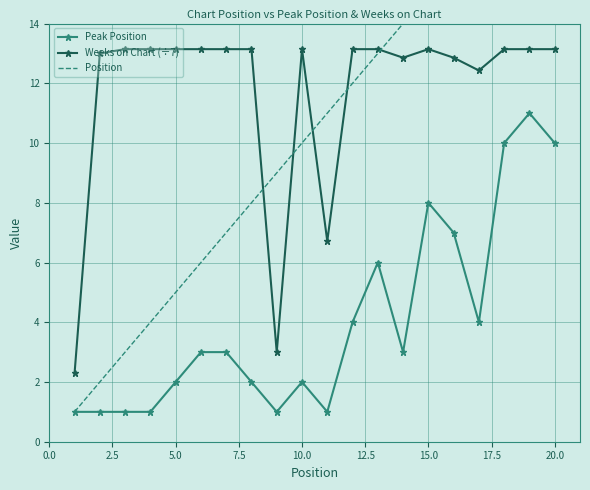

How many values in the Position series exceed 11?

9